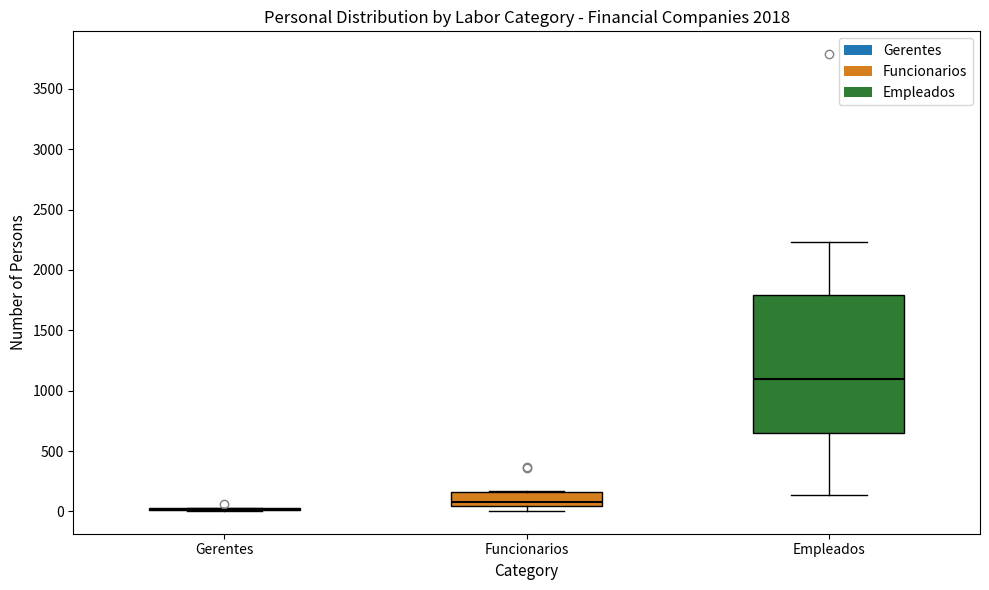

Reading left to right, transcribe this box plot: for each box, give where its median line is, the range the box spans, and where its two whiskers end, as read against the y-axis. The values are not printed on the chart, so give them approximately, as read against the axis.

Gerentes: box collapsed to a line at 0, whiskers 0 to 50
Funcionarios: median 100, box 50 to 150, whiskers 0 to 150
Empleados: median 1100, box 650 to 1800, whiskers 150 to 2250